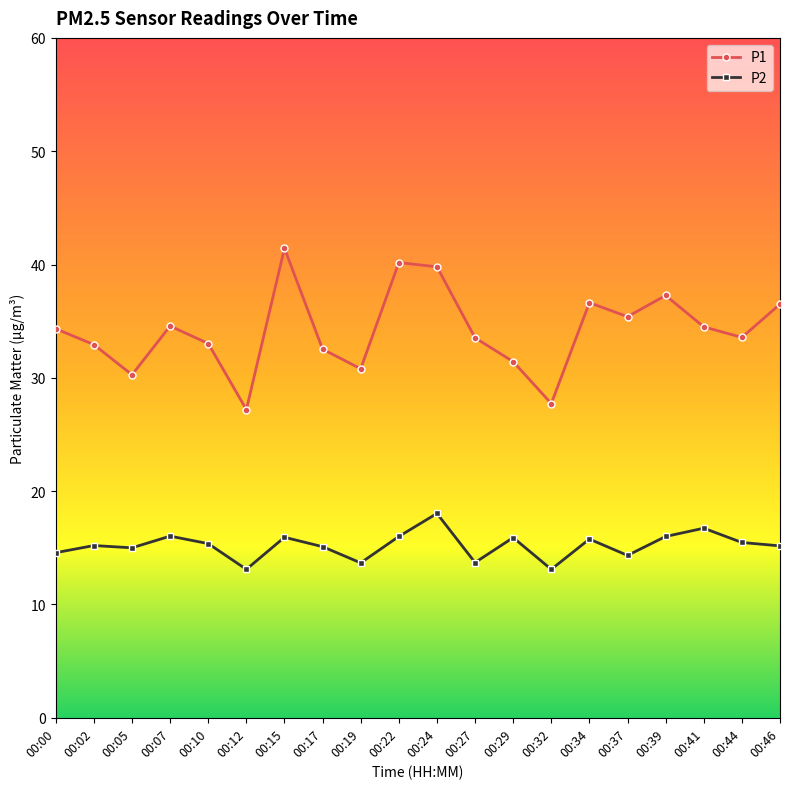

Which series has the largest range (max minus min)?

P1